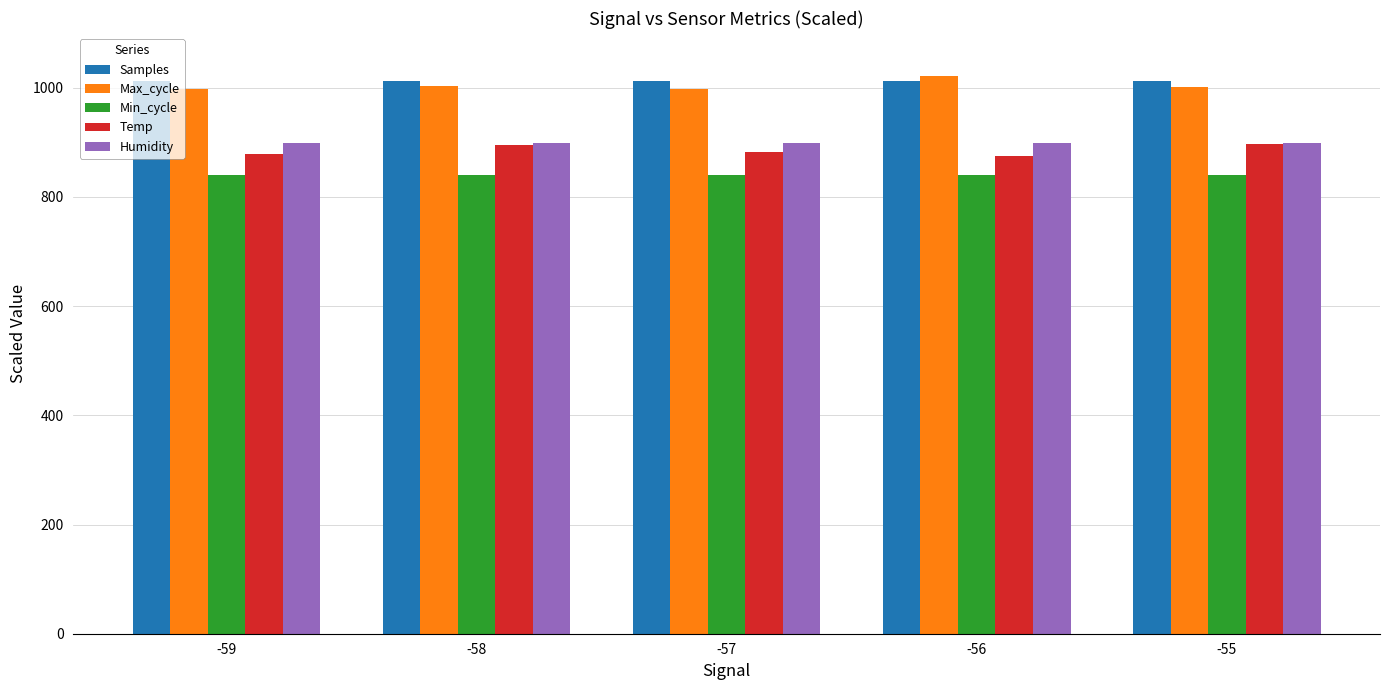

What is the minimum value shown in the chart?

840.0